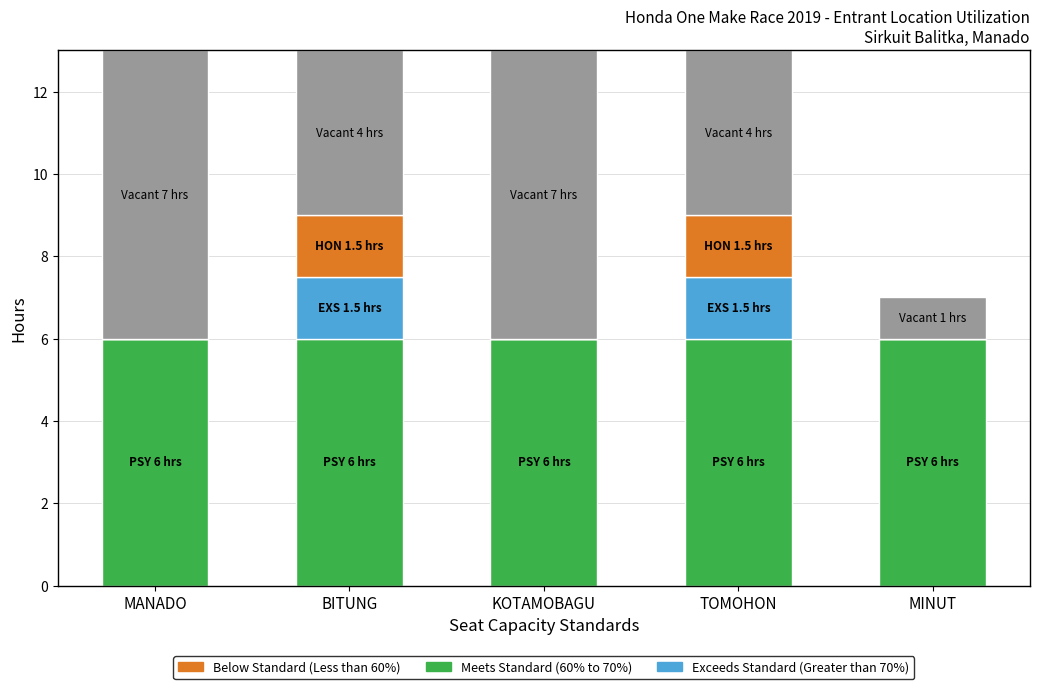

What is the total value across all series at MINUT?

7.0